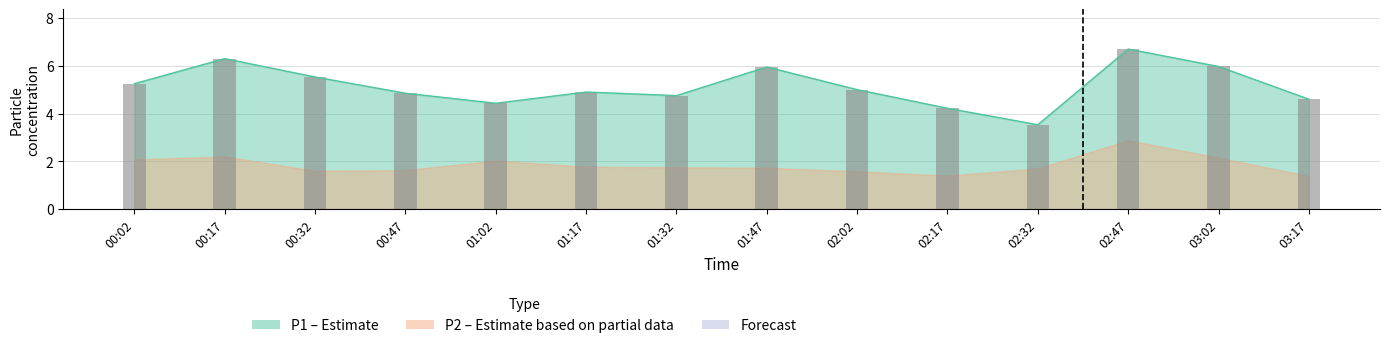

What is the difference between the second highest and second lowest values?

2.1